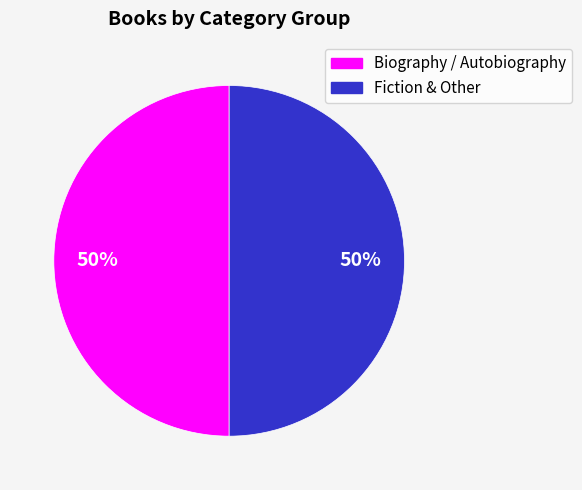

Count the number of slices in the pie.

2